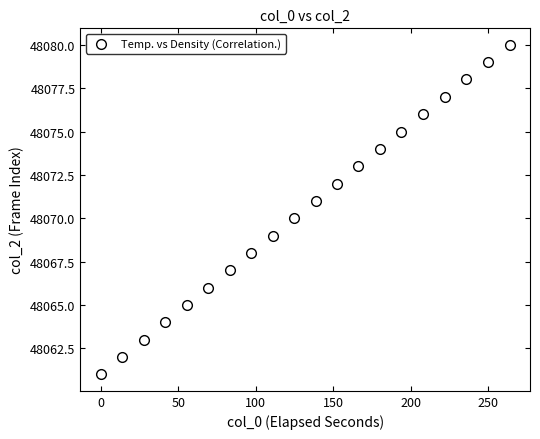

What is the range of Y values (max minus min)?

19